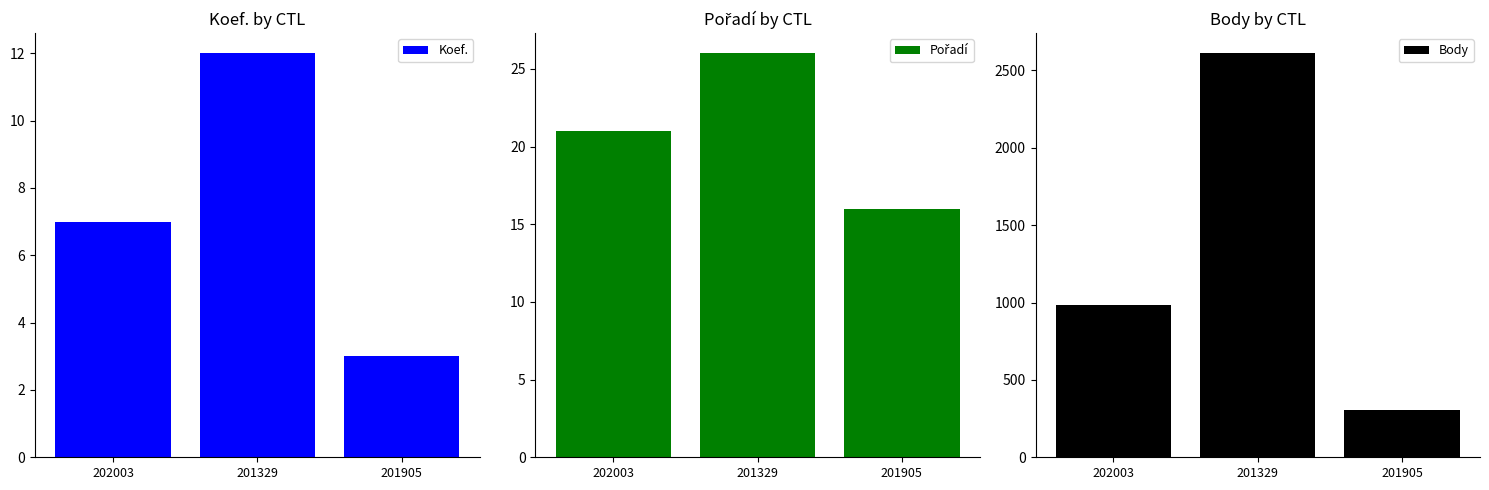

Which series has the largest total across all categories?

Body